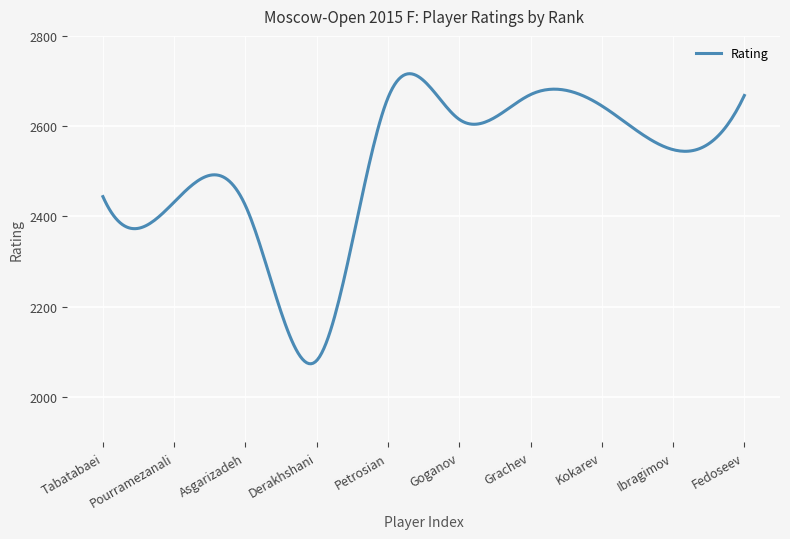

List the labels in order of value, smallest first.

Derakhshani, Asgarizadeh, Pourramezanali, Tabatabaei, Ibragimov, Goganov, Kokarev, Petrosian, Fedoseev, Grachev